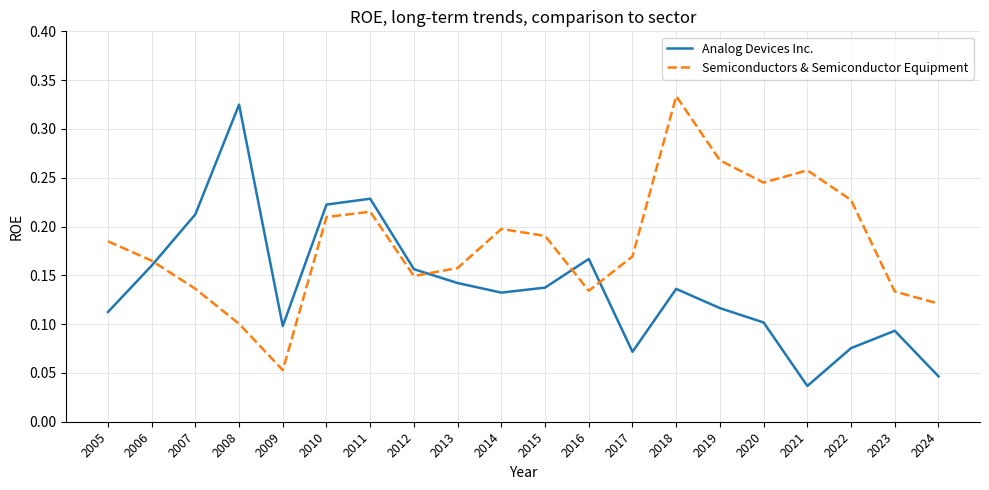

Which category has the lowest value across all series?

2021